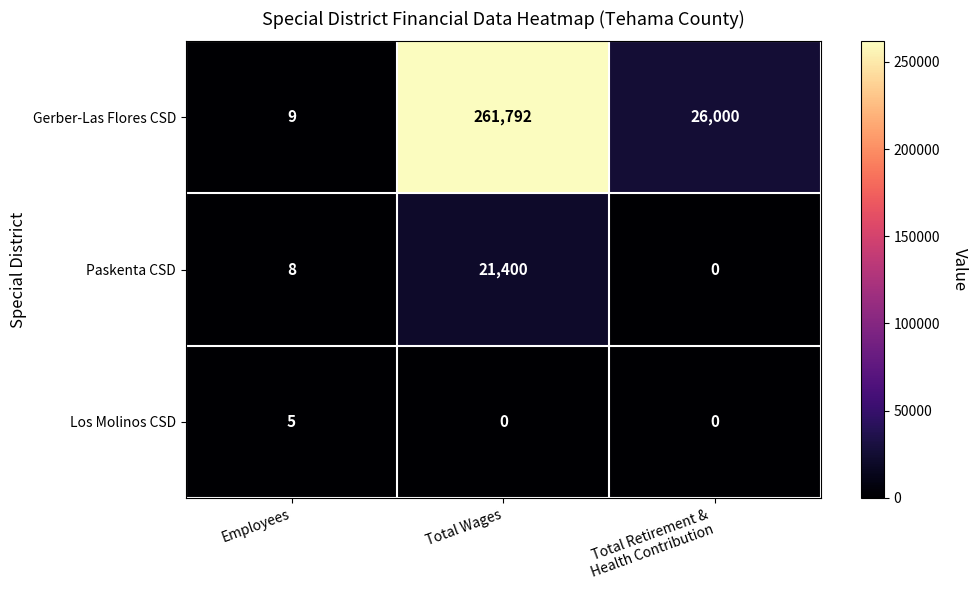

Which series has the largest range (max minus min)?

Gerber-Las Flores CSD